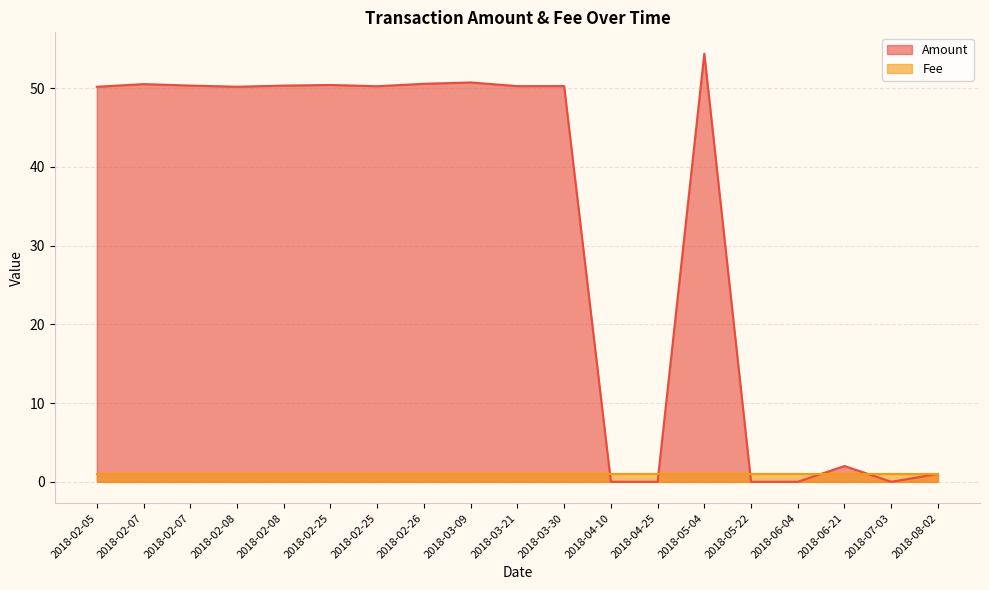

Reading right to left, extract all data points from this chart.

1.0	0.0	2.0	0.0	0.0	54.4	0.0	0.0	50.3	50.3	50.7	50.6	50.2	50.4	50.3	50.2	50.3	50.5	50.2